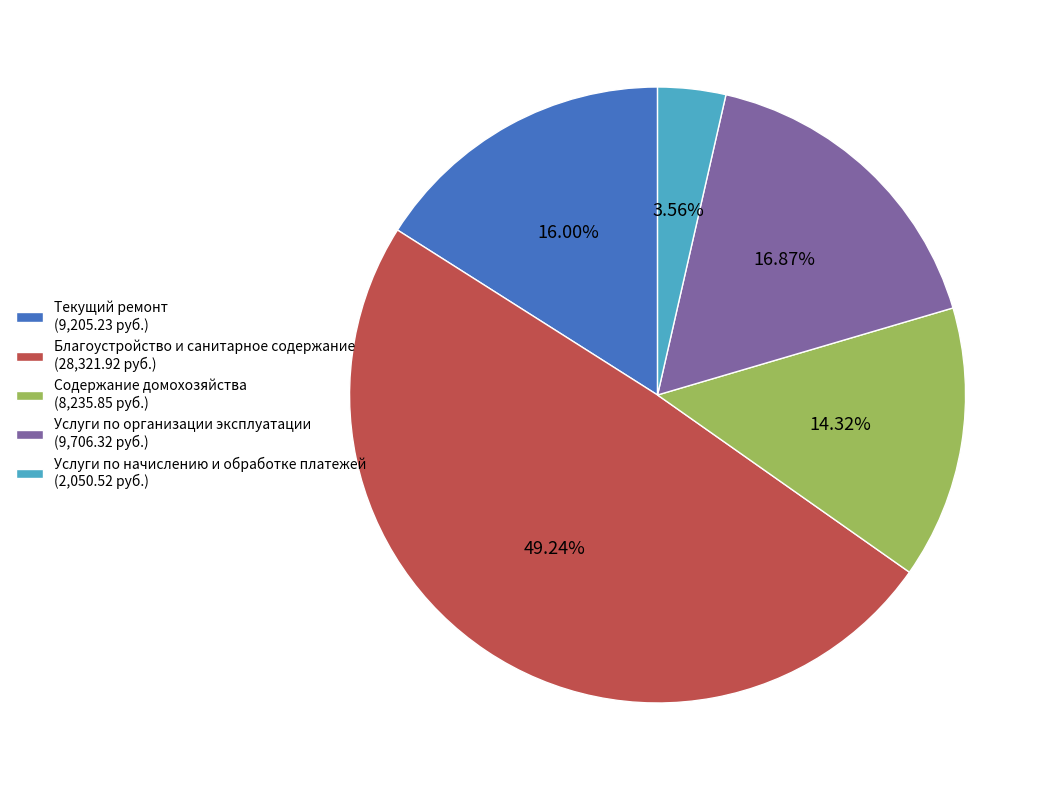

Count the number of slices in the pie.

5